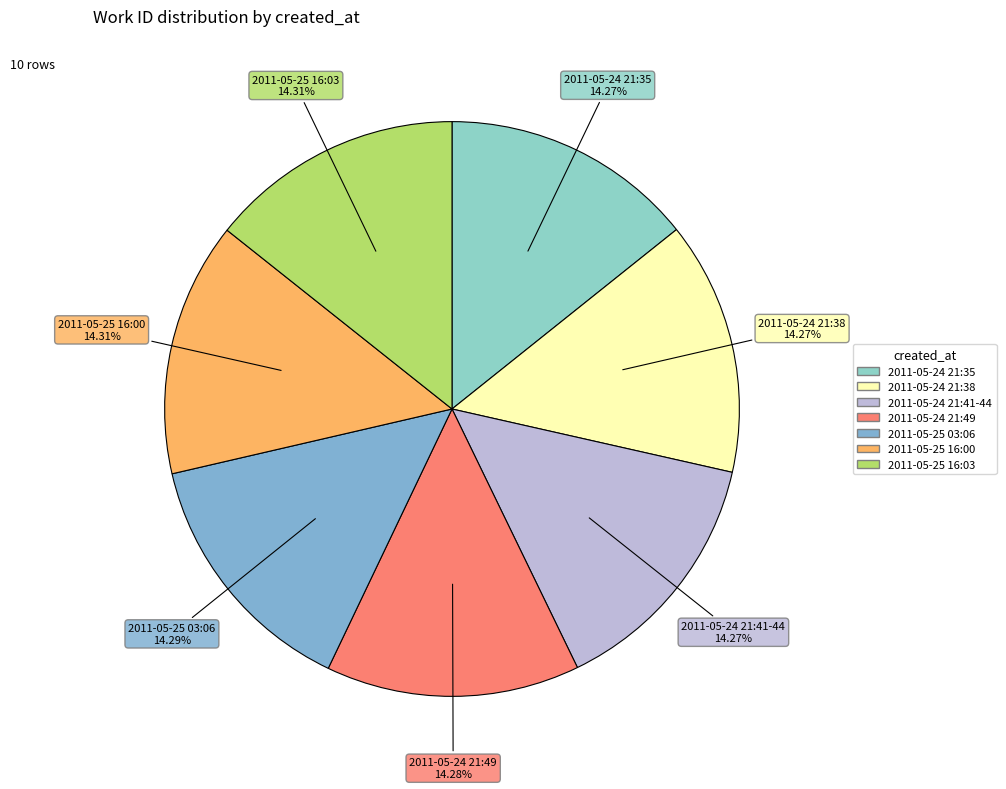

Approximately how many times larger is the value at 2011-05-25 16:00 compared to 2011-05-25 03:06?

1.0